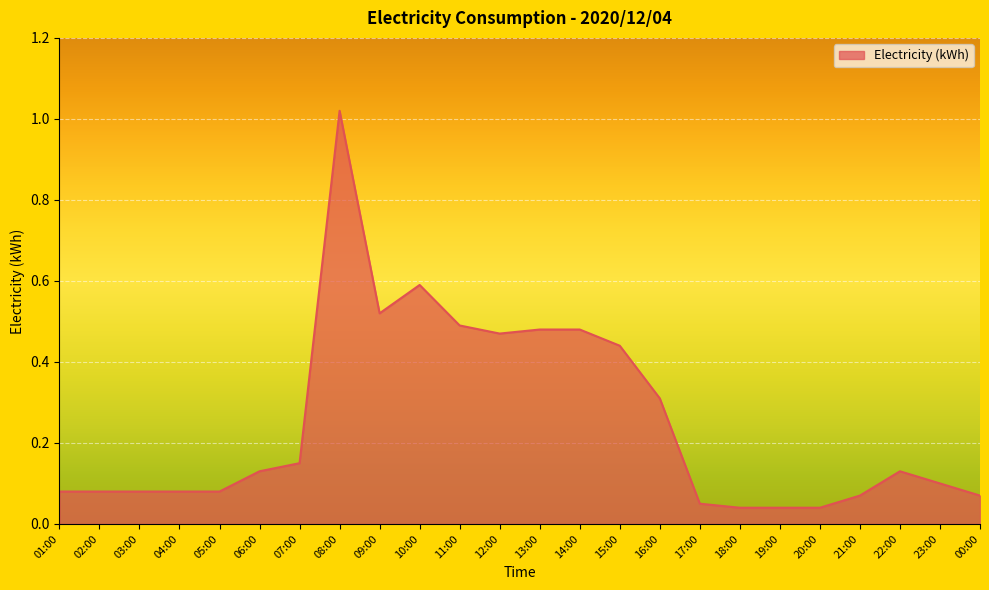

Which label corresponds to the largest value in the chart?

08:00